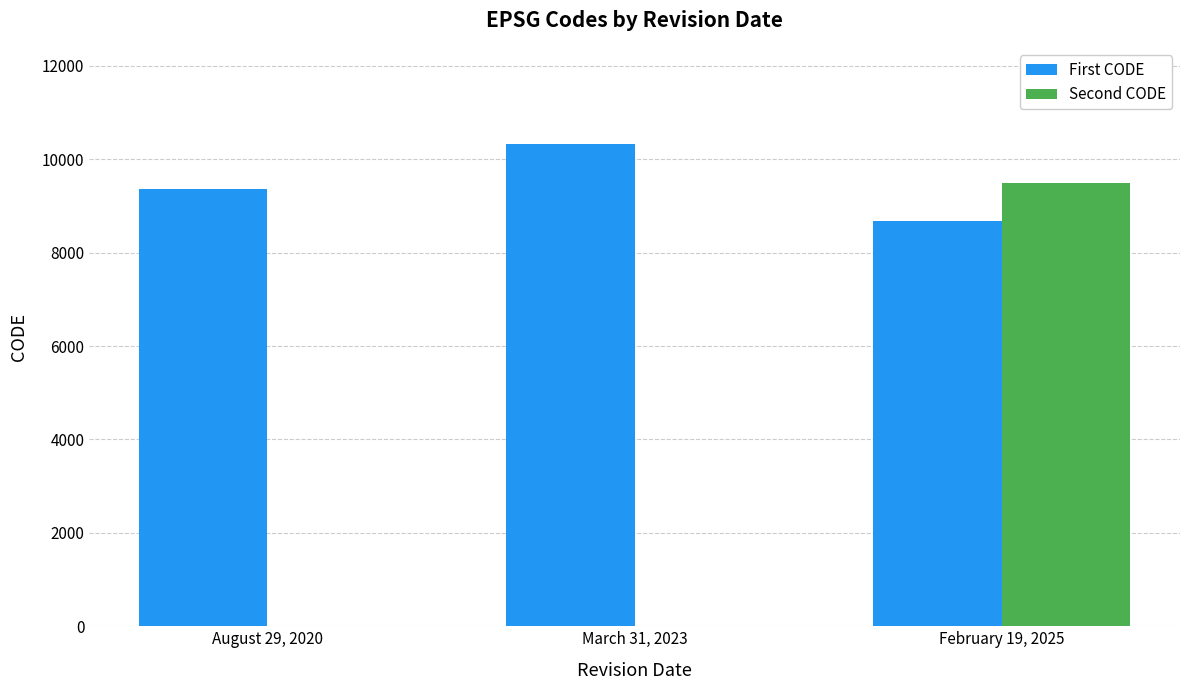

How many groups of bars are there?

3